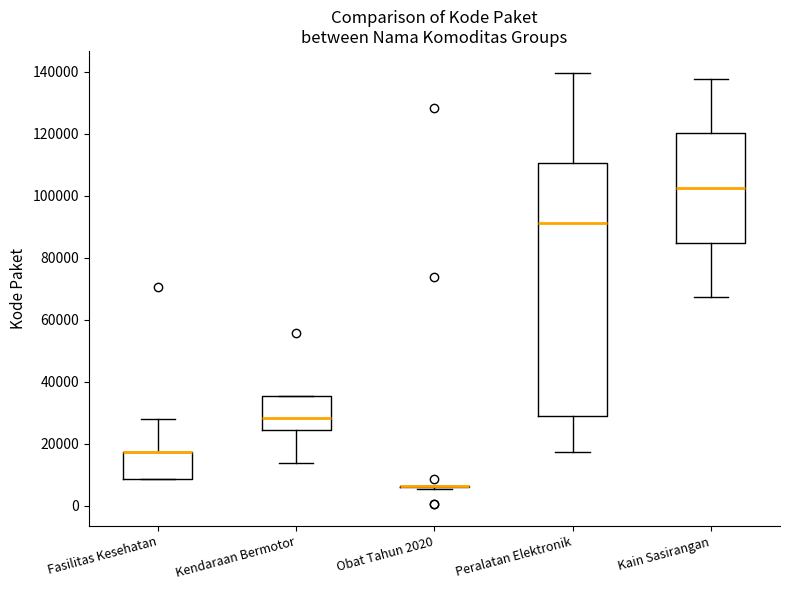

Reading left to right, transcribe this box plot: for each box, give where its median line is, the range the box spans, and where its two whiskers end, as read against the y-axis. The values are not printed on the chart, so give them approximately, as read against the axis.

Fasilitas Kesehatan: median 18000 (drawn on the box's upper edge), box 8000 to 18000, whiskers 8000 to 28000
Kendaraan Bermotor: median 28000, box 24000 to 36000, whiskers 14000 to 36000
Obat Tahun 2020: box collapsed to a line at 6000, whiskers 6000 to 6000
Peralatan Elektronik: median 92000, box 28000 to 110000, whiskers 18000 to 140000
Kain Sasirangan: median 102000, box 84000 to 120000, whiskers 68000 to 138000